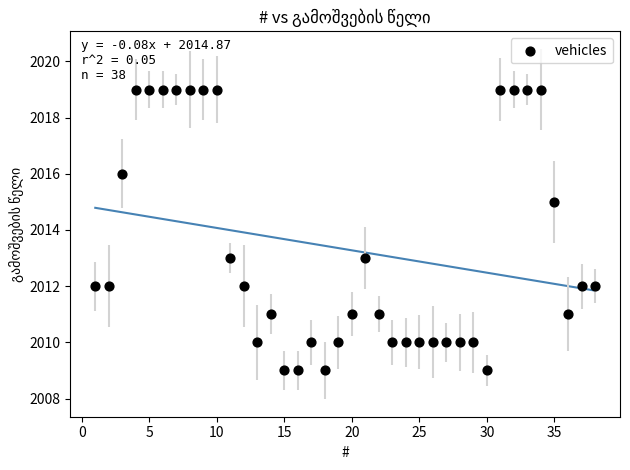

What is the range of X values (max minus min)?

37